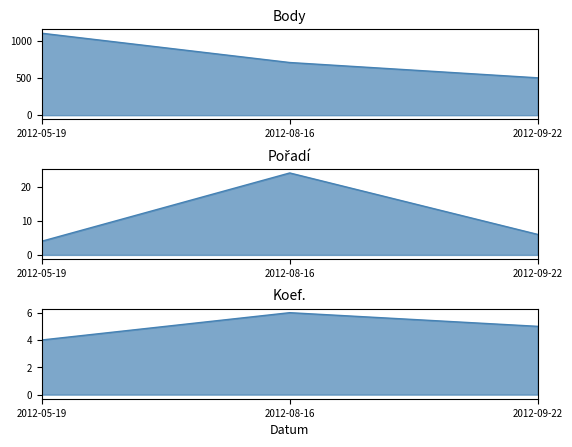

At how many categories does at least one series exceed 649?

2